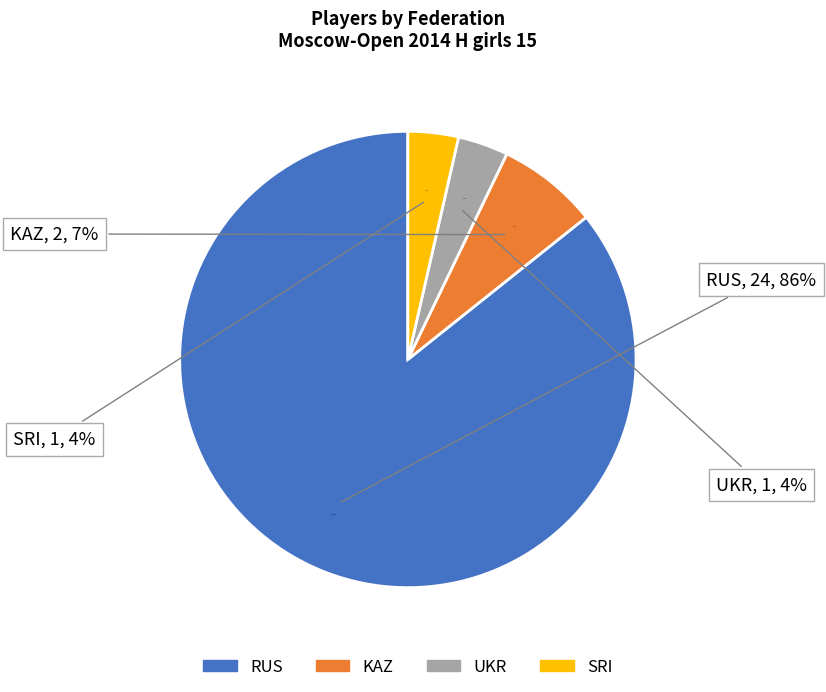

Do KAZ and UKR together represent more than half of the pie?

No